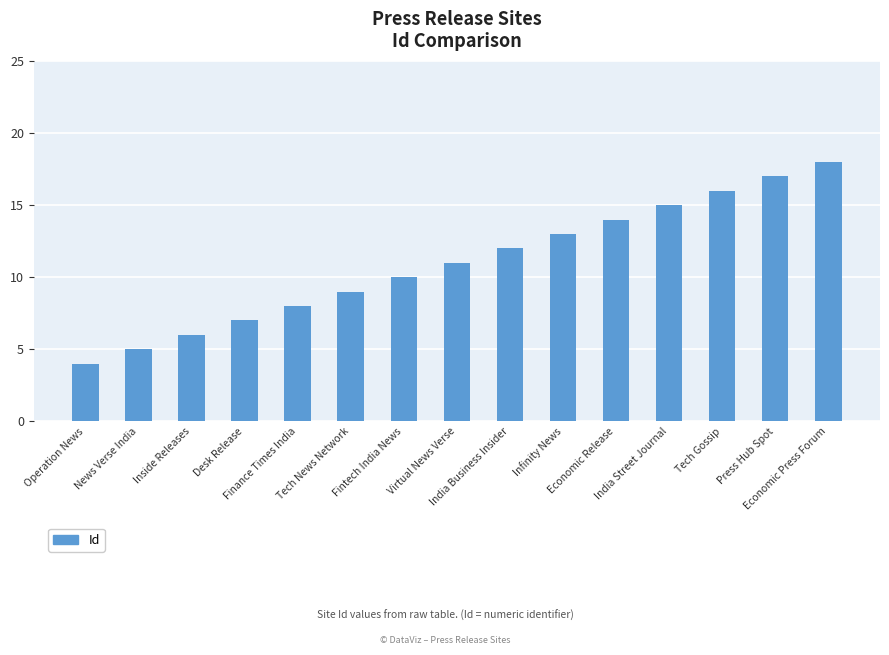

What is the greatest value displayed?

18